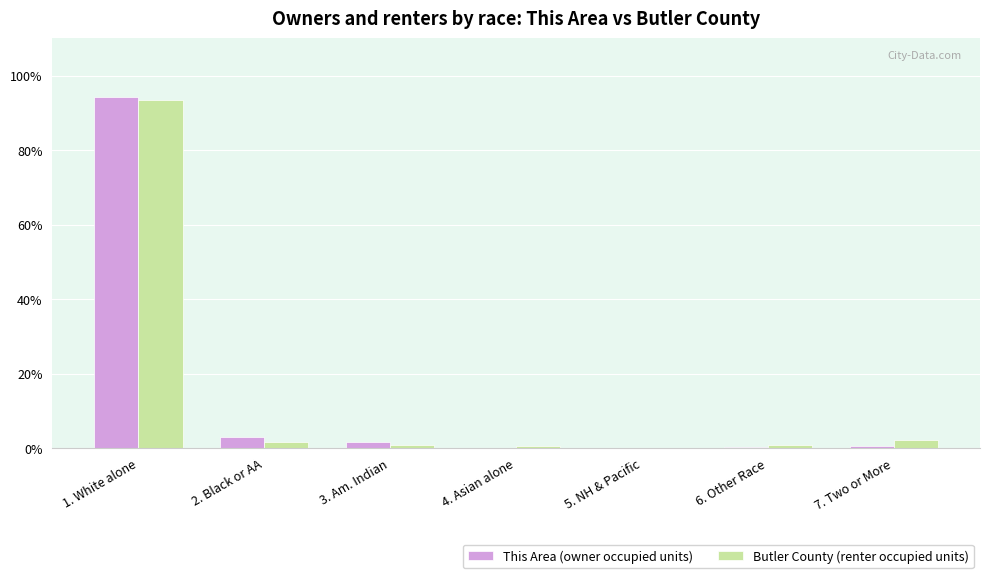

Is it true that This Area (owner occupied units) equals -45.3 at 5. NH & Pacific?

False